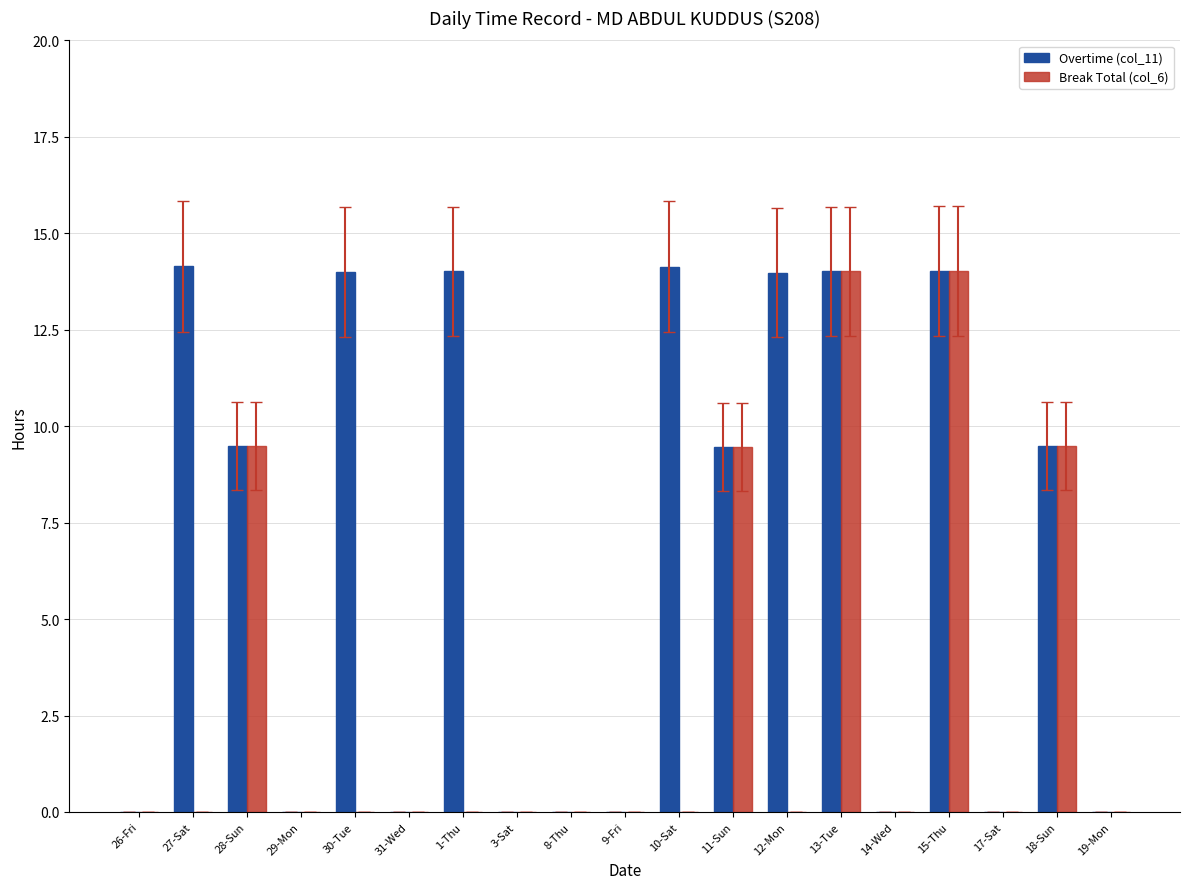

What is the sum of the Overtime (col_11) values at 13-Tue and 1-Thu?

28.0